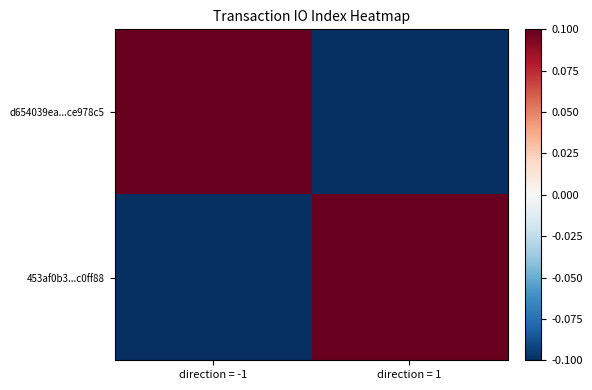

Reading left to right, what are all the values shown in this chart?

d654039ea...ce978c5: direction = -1=0.1	direction = 1=-0.1
453af0b3...c0ff88: direction = -1=-0.1	direction = 1=0.1